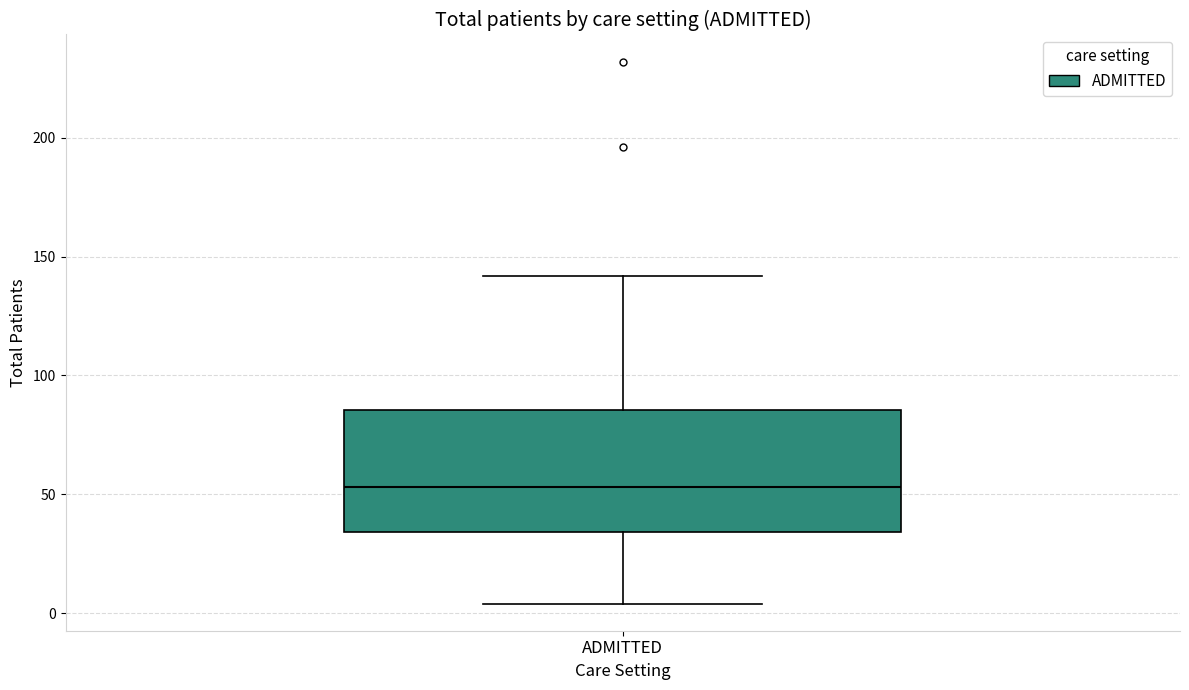

Where is the upper edge of the box for ADMITTED on the y-axis? The values are not printed on the chart, so give them approximately, as read against the axis.

85